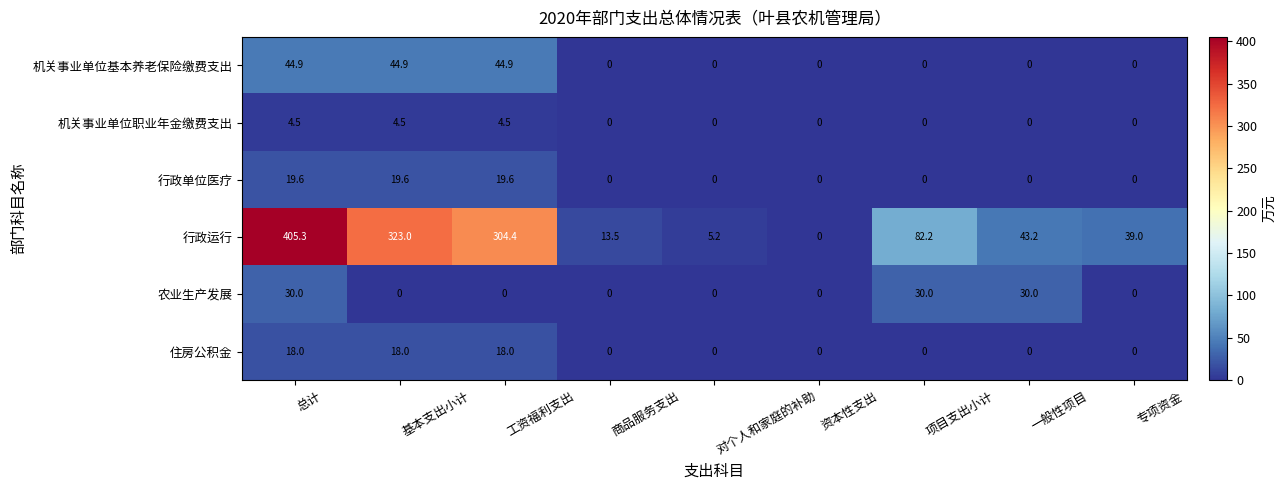

At which category is the sum across all series the highest?

总计